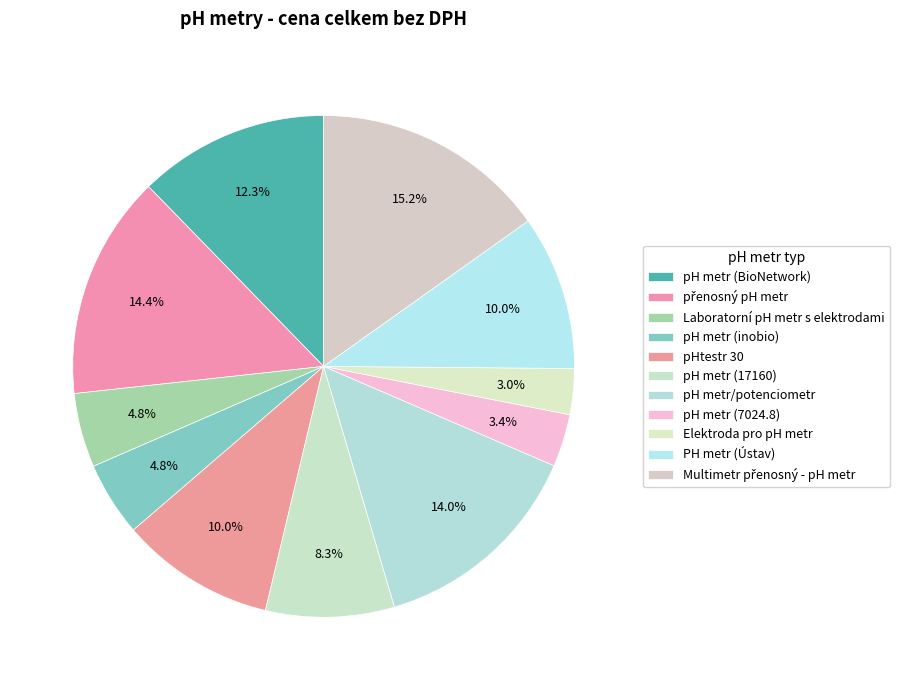

What is the total percentage of Multimetr přenosný - pH metr and přenosný pH metr?

29.6%